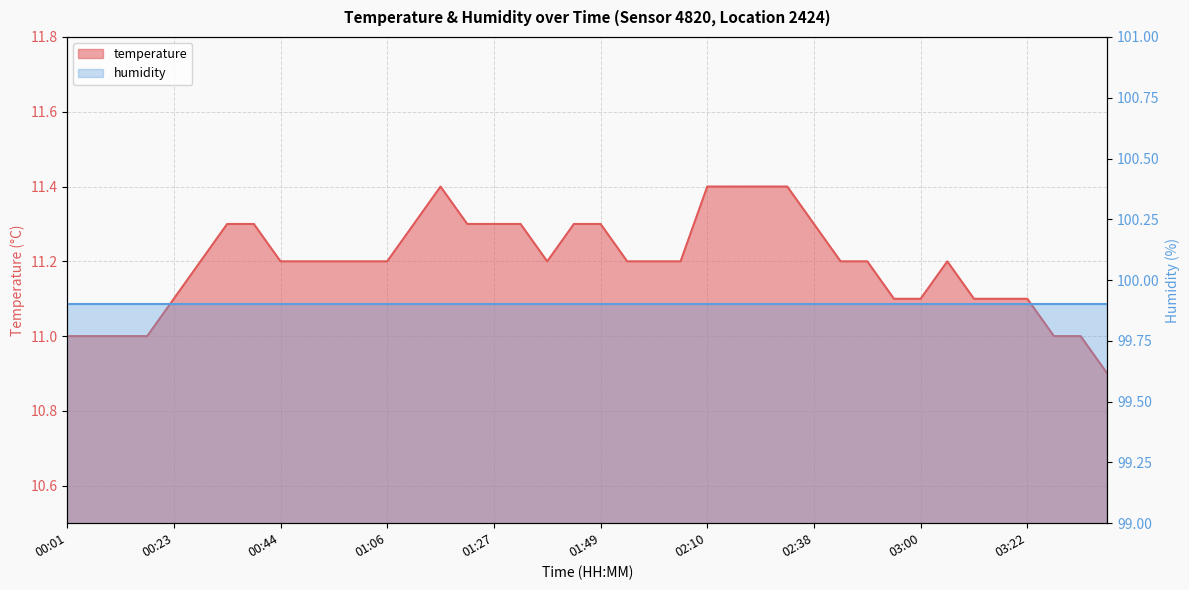

The chart shows a value of 17.3 at 01:11. True or false?

False